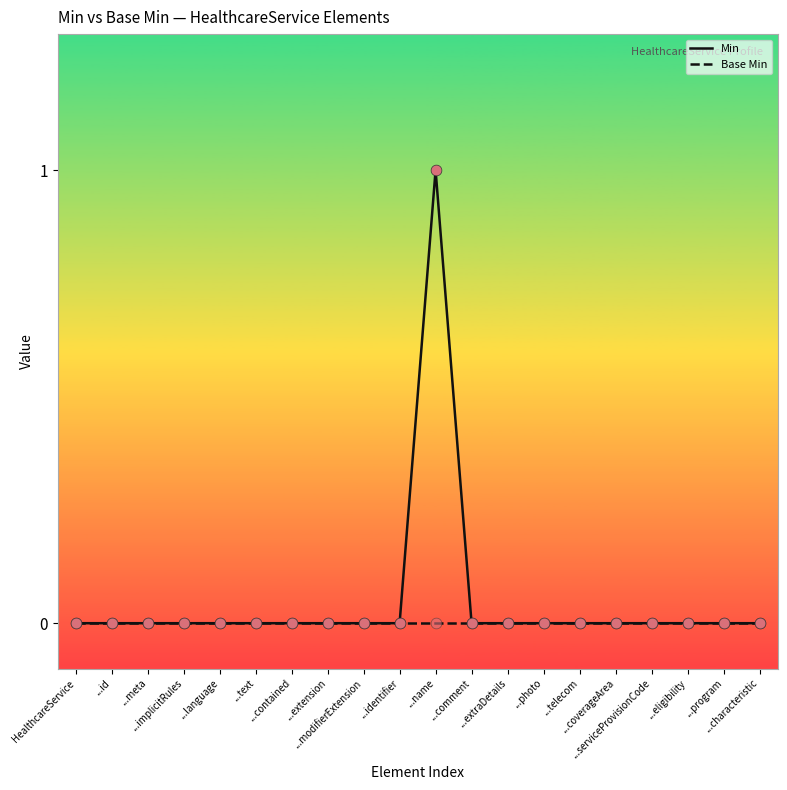

List the series in order of their peak value, highest first.

Min, Base Min